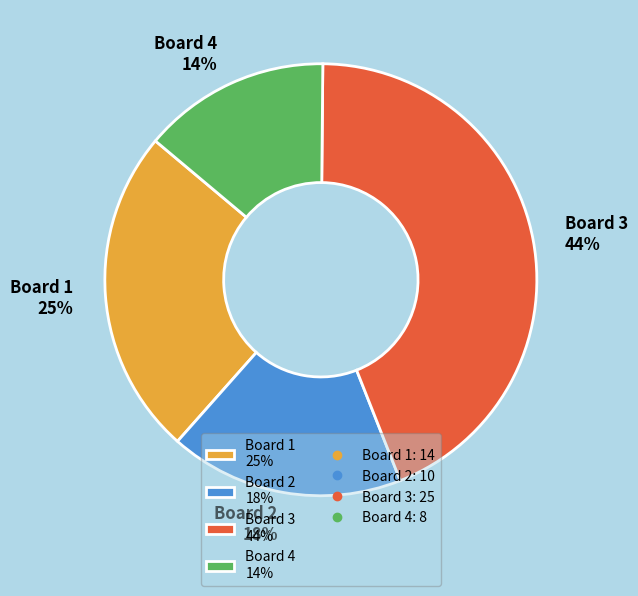

True or false: Board 1 accounts for 35% of the total.

False